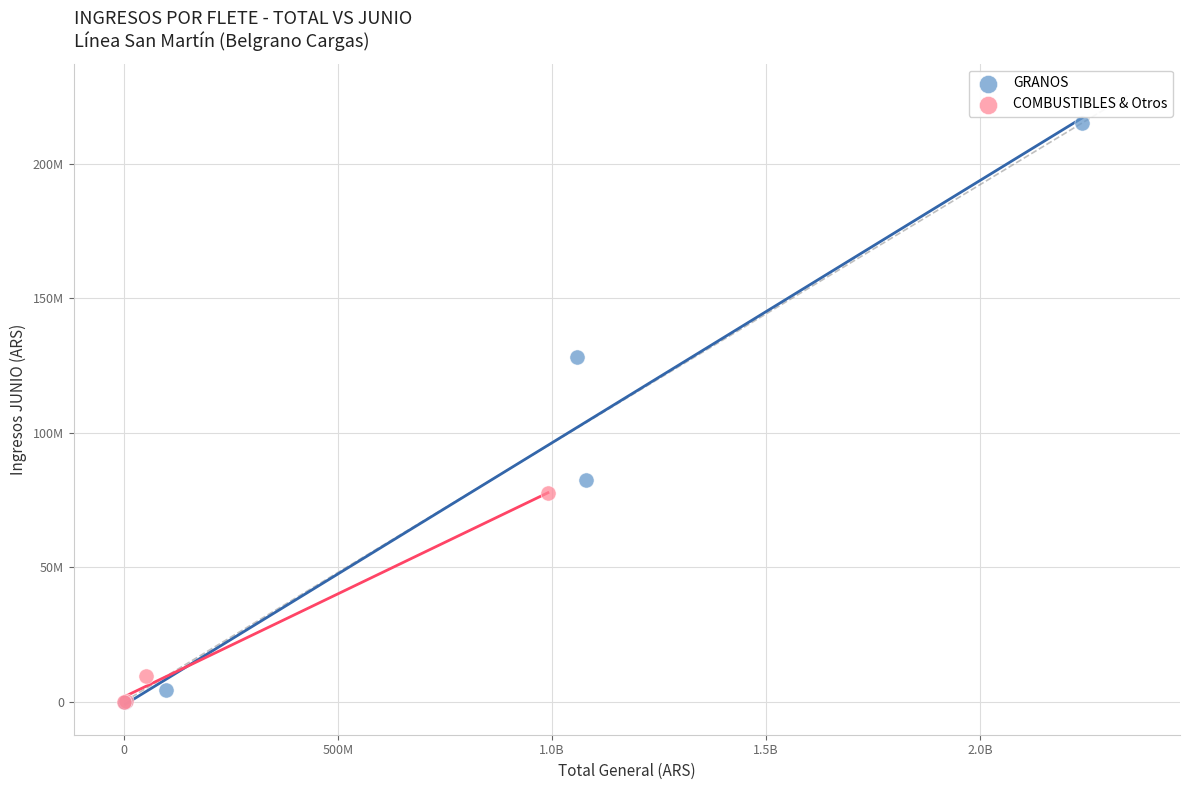

Which series contains the highest Y value?

GRANOS